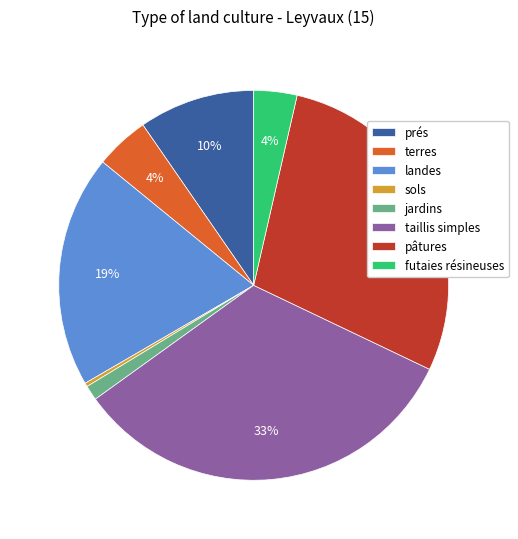

Which has a higher value, taillis simples or landes?

taillis simples